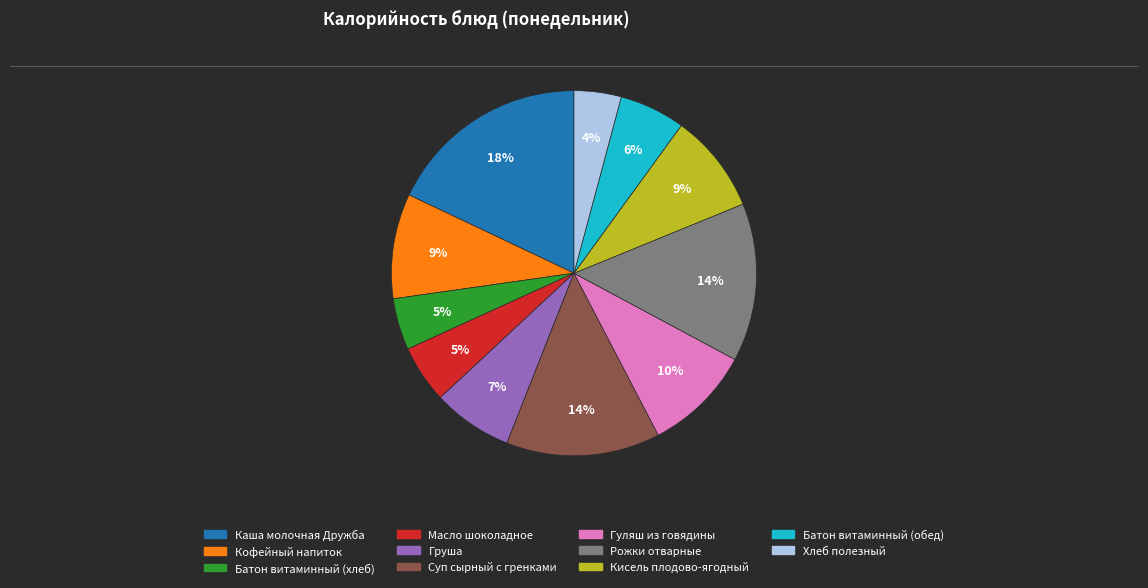

Which has a higher value, Гуляш из говядины or Груша?

Гуляш из говядины